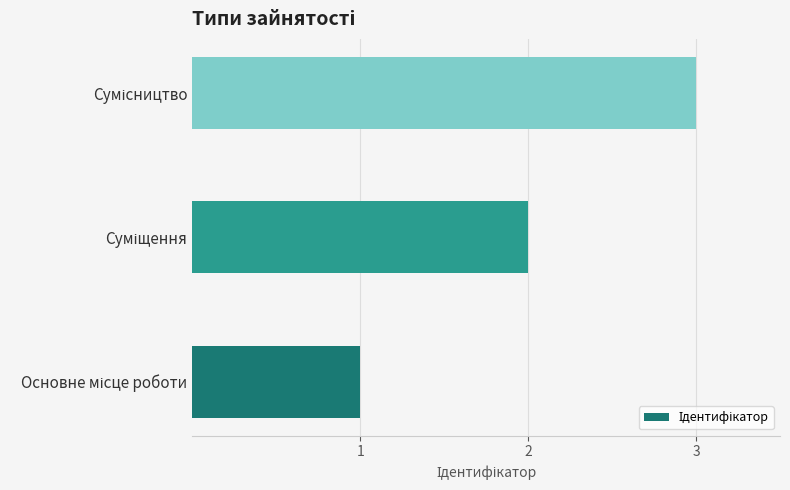

What is the greatest value displayed?

3